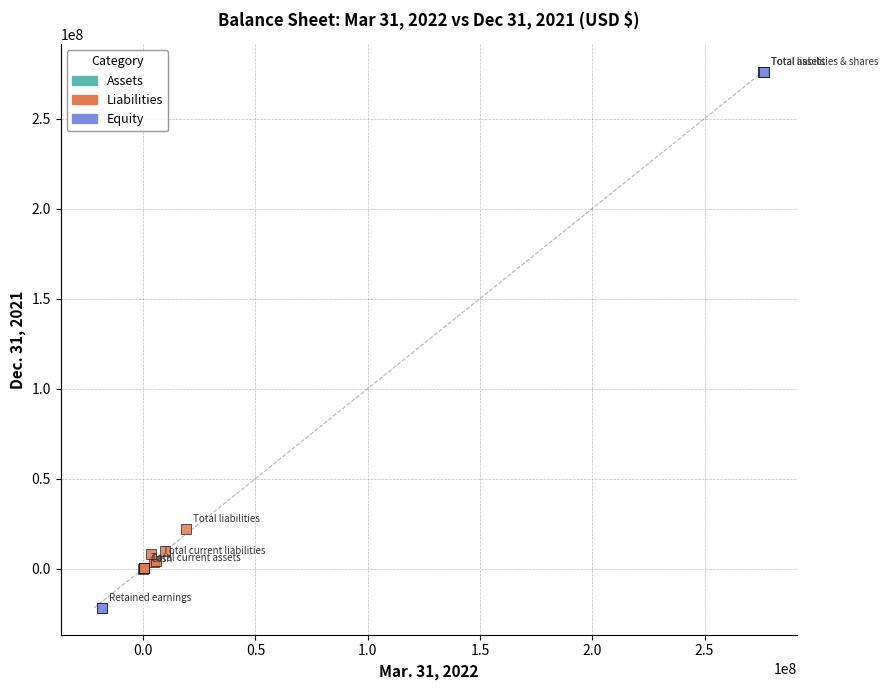

Which series contains the lowest Y value?

Equity